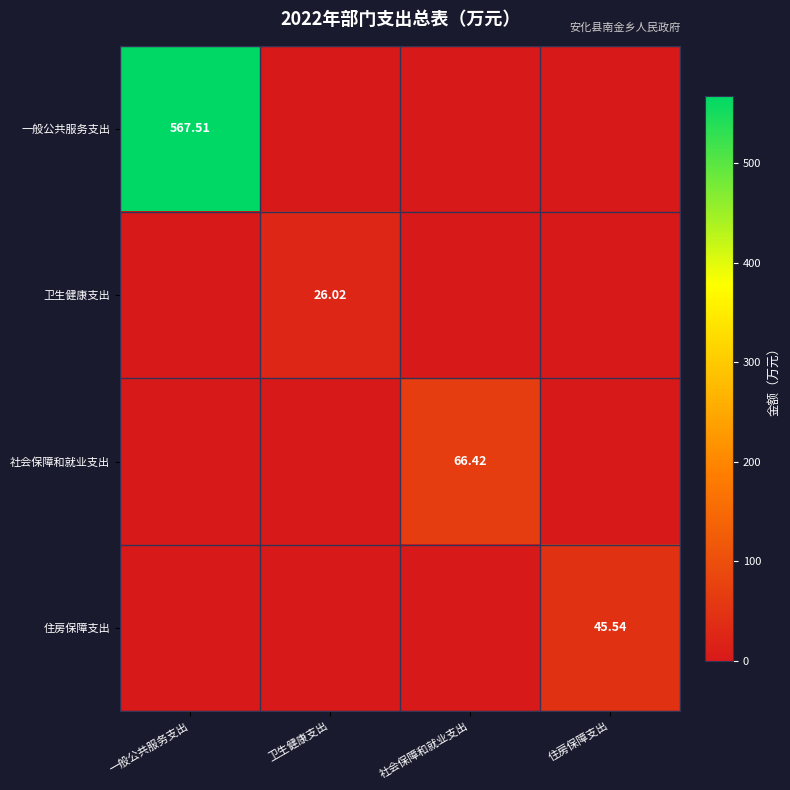

The value of 社会保障和就业支出 at 卫生健康支出 is 0.0. True or false?

True